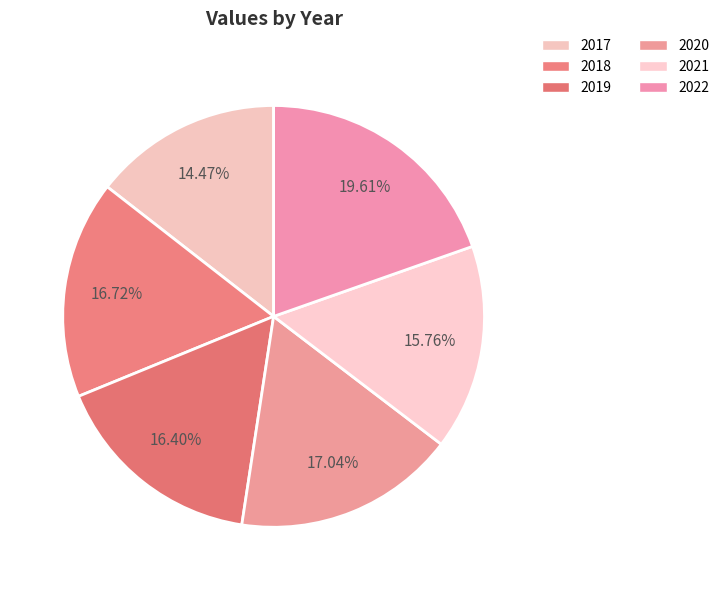

Which slice is the largest?

2022